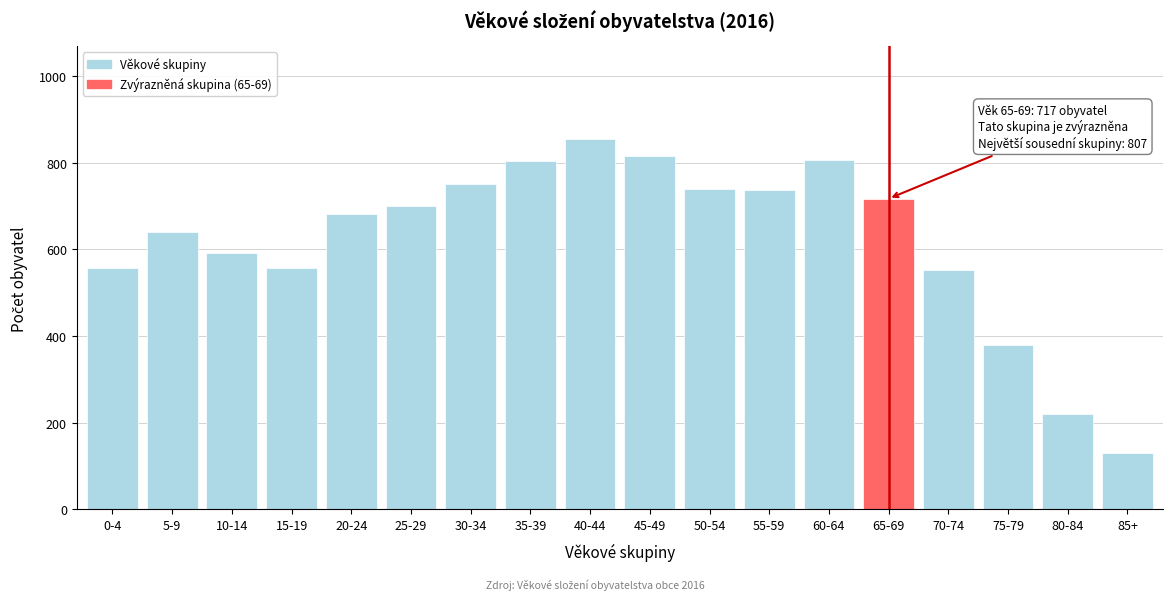

What is the approximate value at 60-64?

807